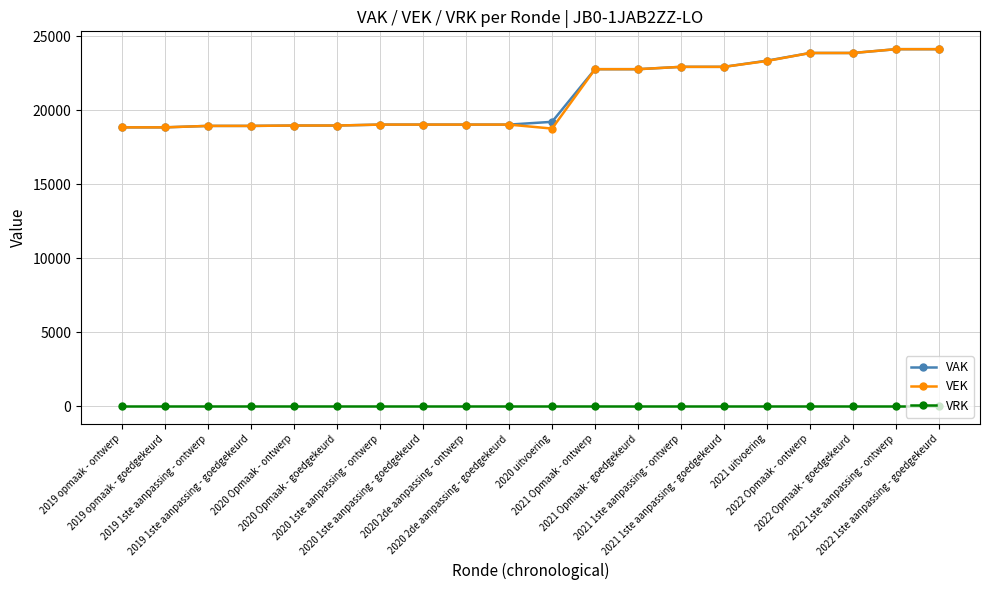

True or false: VRK and VAK cross at least once.

False